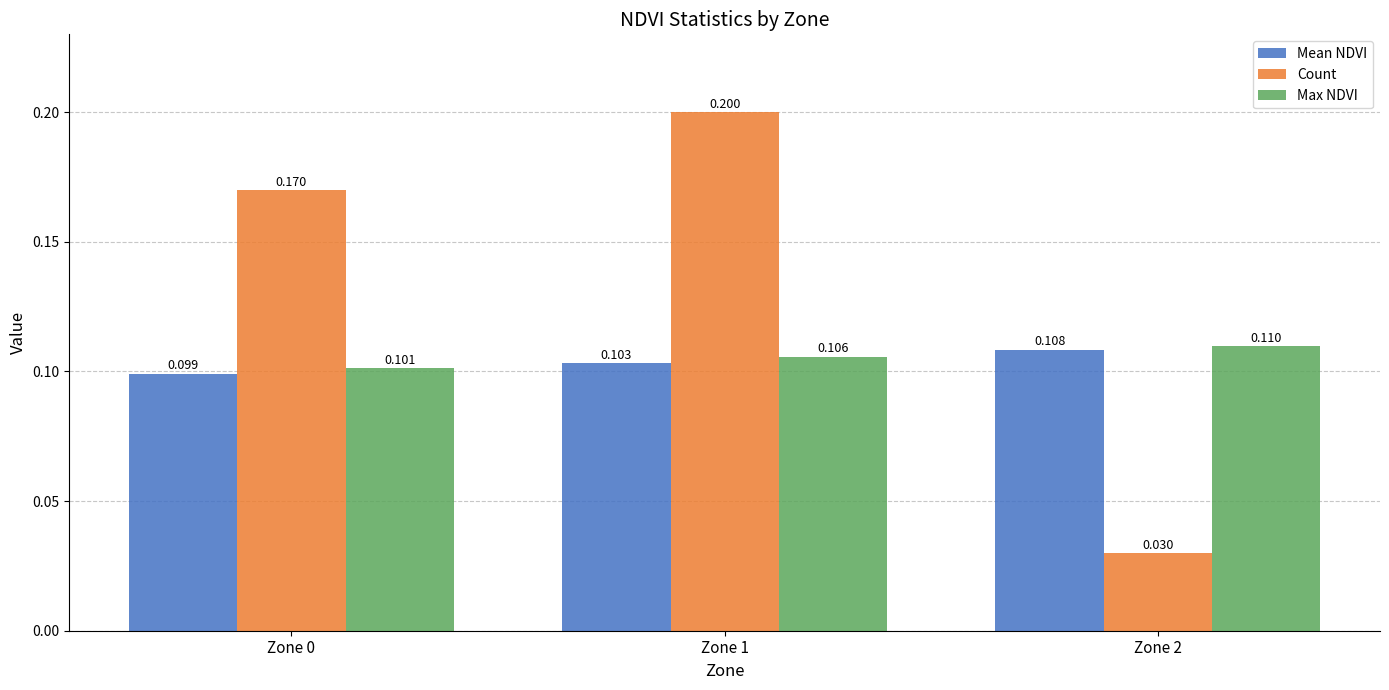

Which series has the widest spread of values?

Count